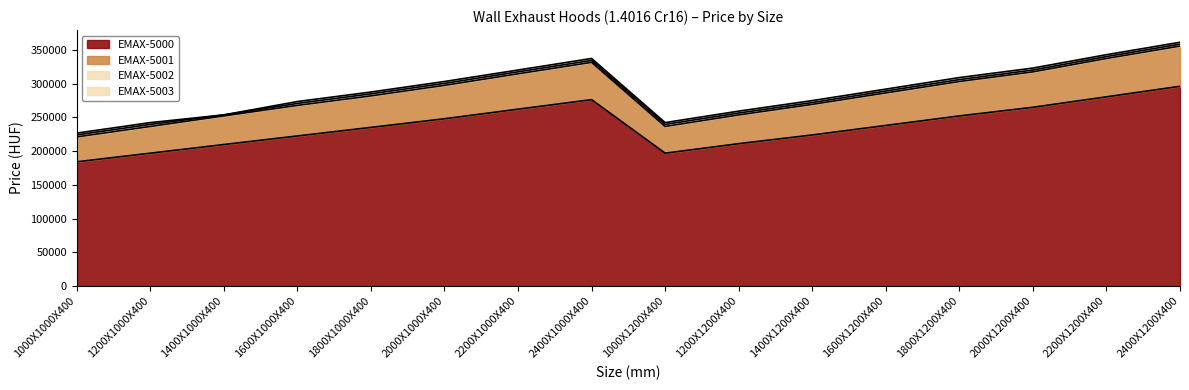

The EMAX-5001 series shows 134861 at 2400X1200X400. True or false?

False